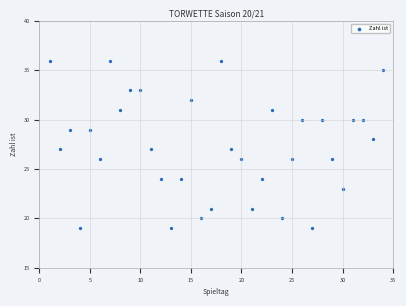

What is the range of X values (max minus min)?

33